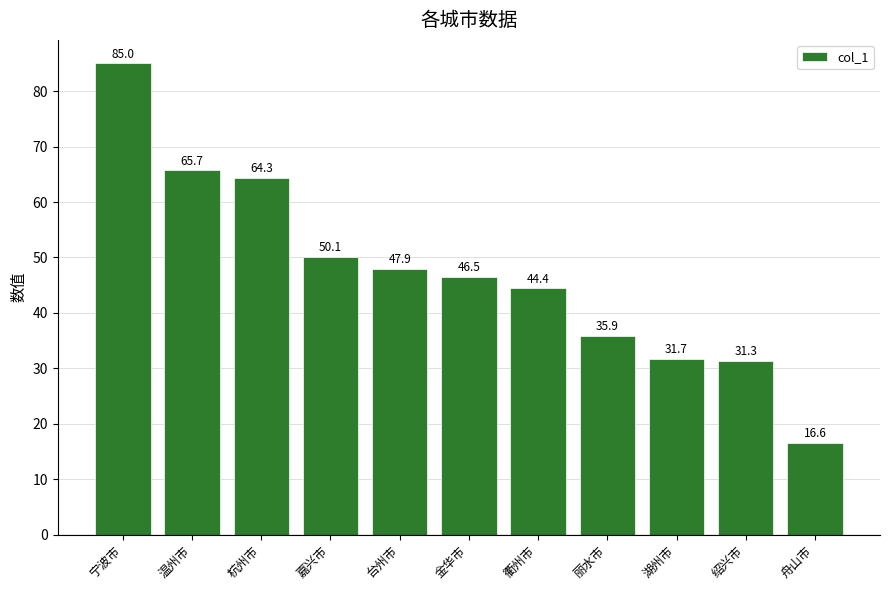

Reading left to right, list all the values displayed in this chart.

宁波市=85.0	温州市=65.7	杭州市=64.3	嘉兴市=50.1	台州市=47.9	金华市=46.5	衢州市=44.4	丽水市=35.9	湖州市=31.7	绍兴市=31.3	舟山市=16.6